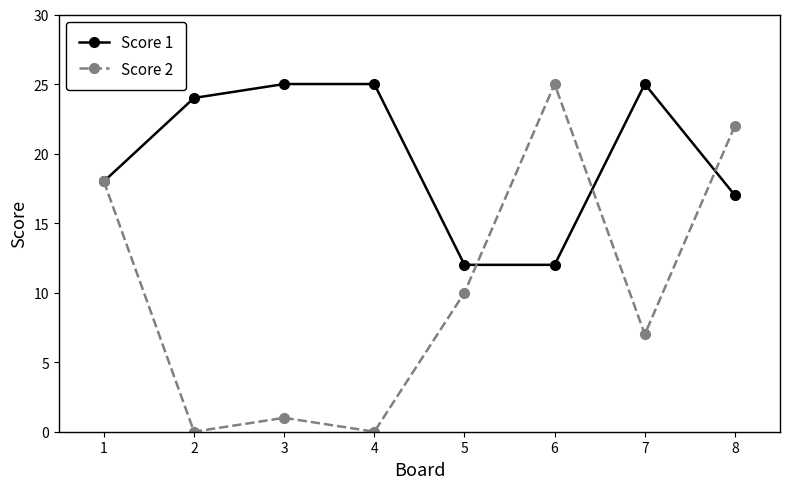

What is the value of the Score 1 point at the 1st from the left?

18